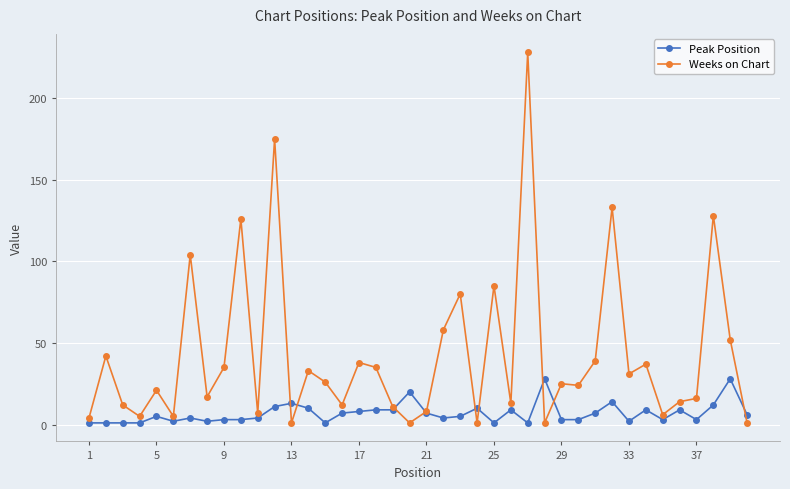

How many data points in Weeks on Chart are less than 25?

20